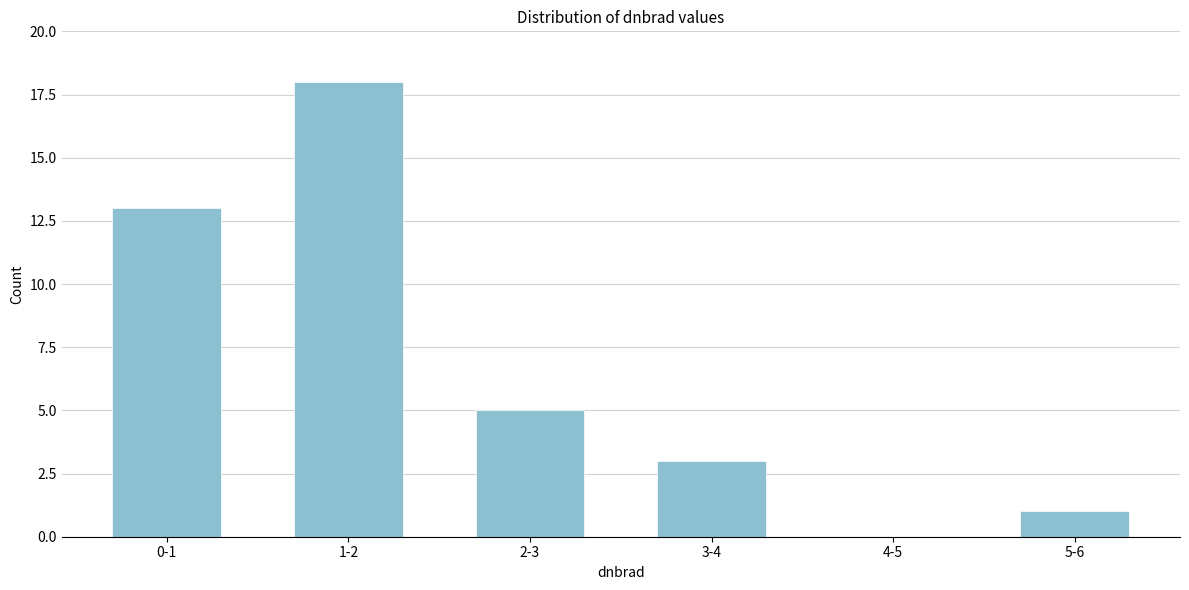

Reading left to right, extract all data points from this chart.

0-1=13	1-2=18	2-3=5	3-4=3	4-5=0	5-6=1